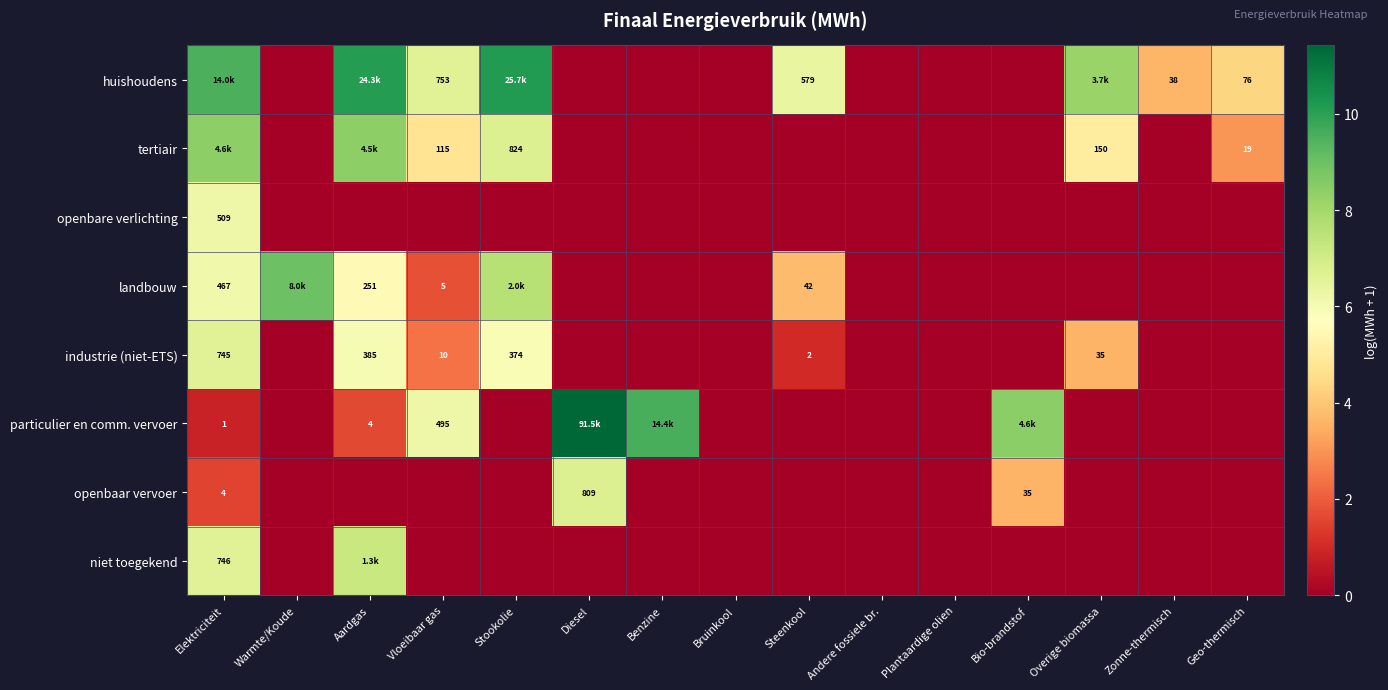

How many values in the openbare verlichting series exceed 0?

1